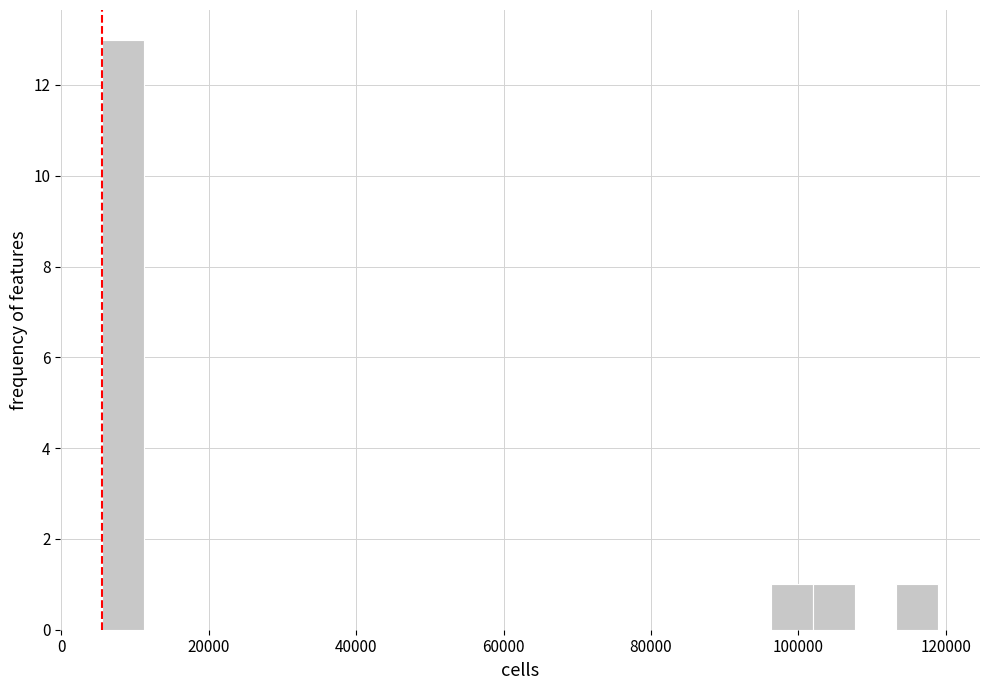

Read against the x-axis, roughly where is the centre of the tallest bar?

8000